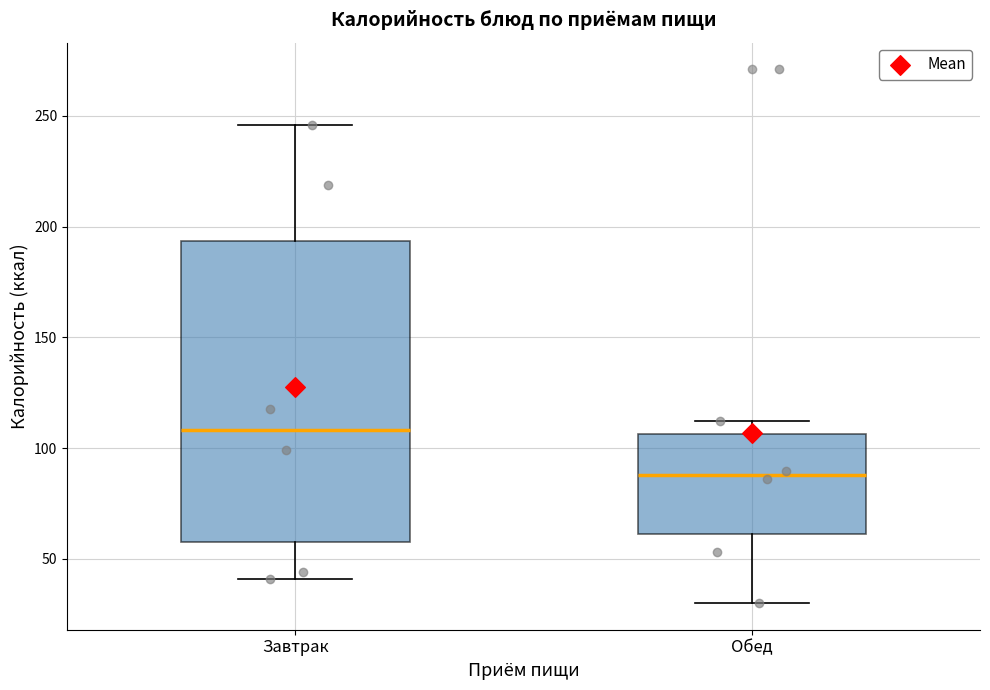

Reading left to right, read every box against the y-axis: the position of its median line, the range the box covers, and the ends of its whiskers. The values are not printed on the chart, so give them approximately, as read against the axis.

Завтрак: median 110, box 60 to 195, whiskers 40 to 245
Обед: median 90, box 60 to 105, whiskers 30 to 110